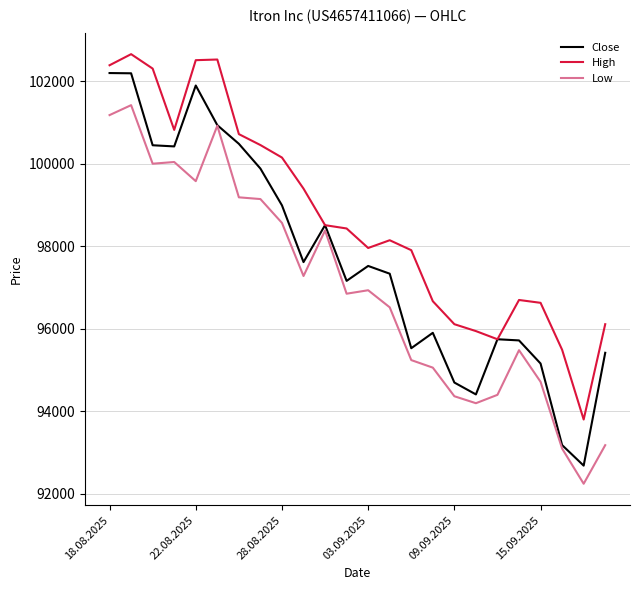

Which series has the largest range (max minus min)?

Close